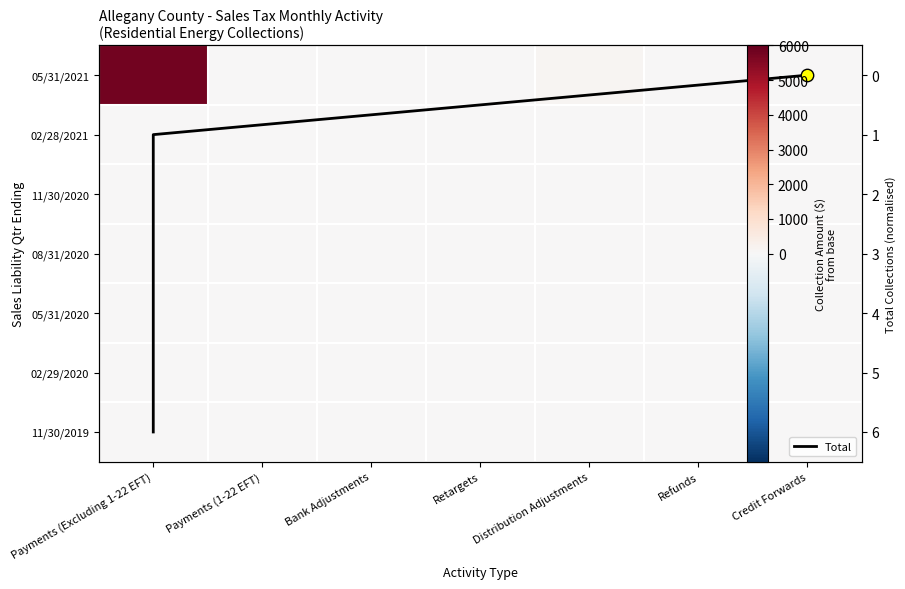

List the series in order of their peak value, highest first.

05/31/2021, Total, 02/28/2021, 11/30/2020, 08/31/2020, 05/31/2020, 02/29/2020, 11/30/2019